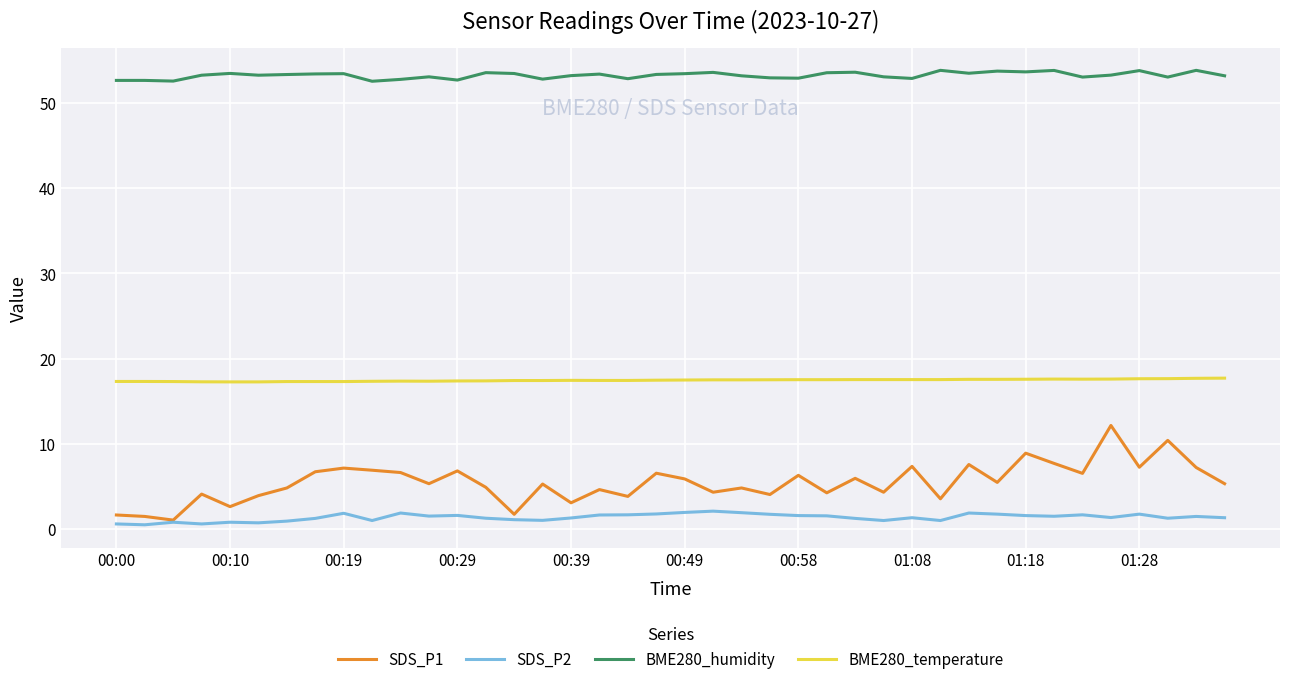

Which series has the largest range (max minus min)?

SDS_P1